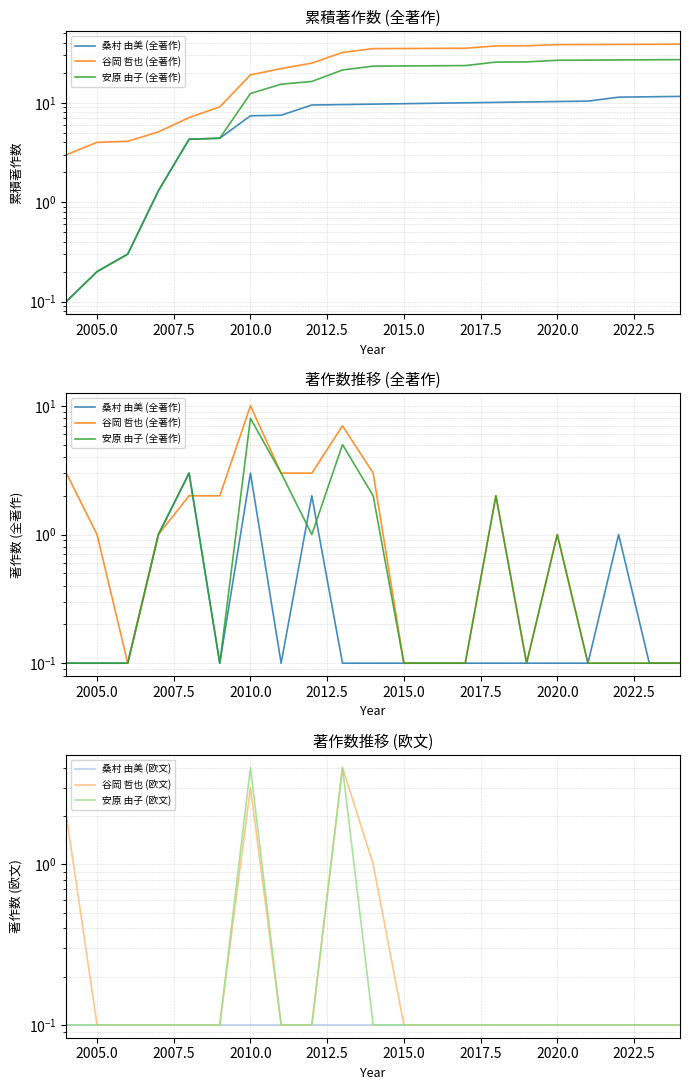

Which series has the largest range (max minus min)?

谷岡 哲也 (全著作)